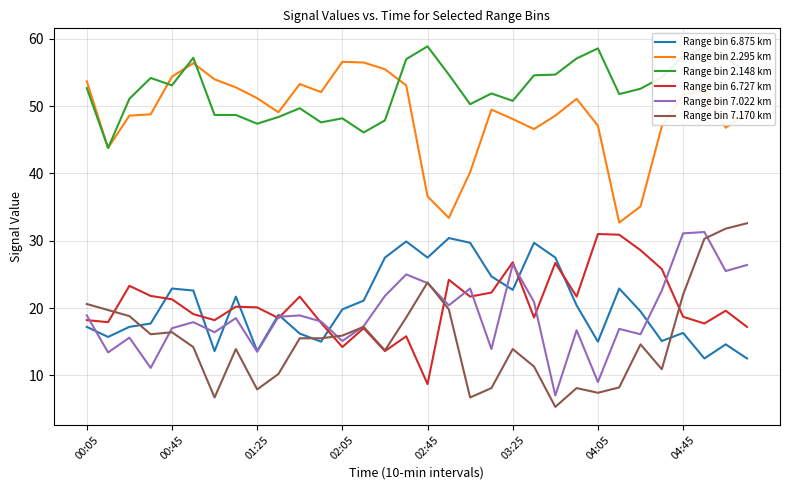

True or false: Range bin 2.148 km and Range bin 7.170 km intersect in this chart.

False